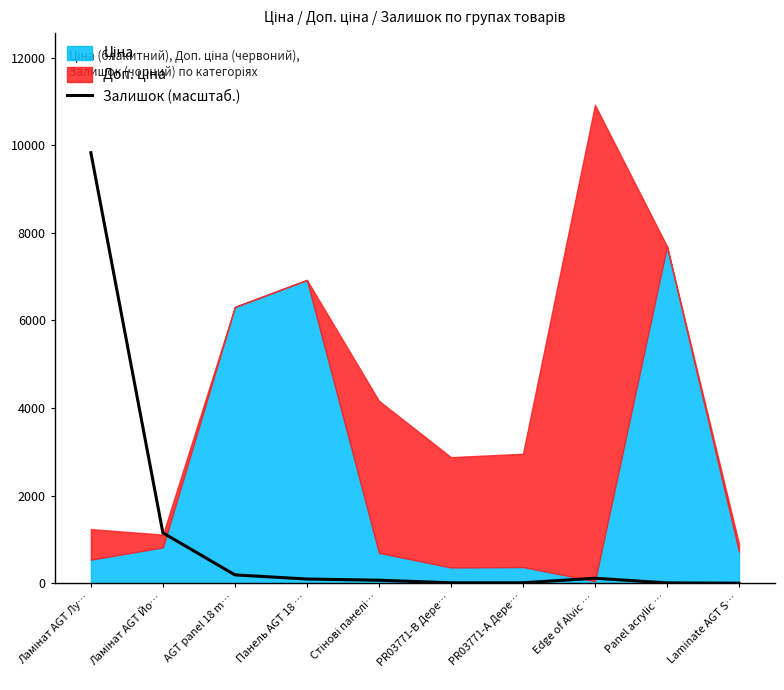

What is the sum of all values?

11474.9